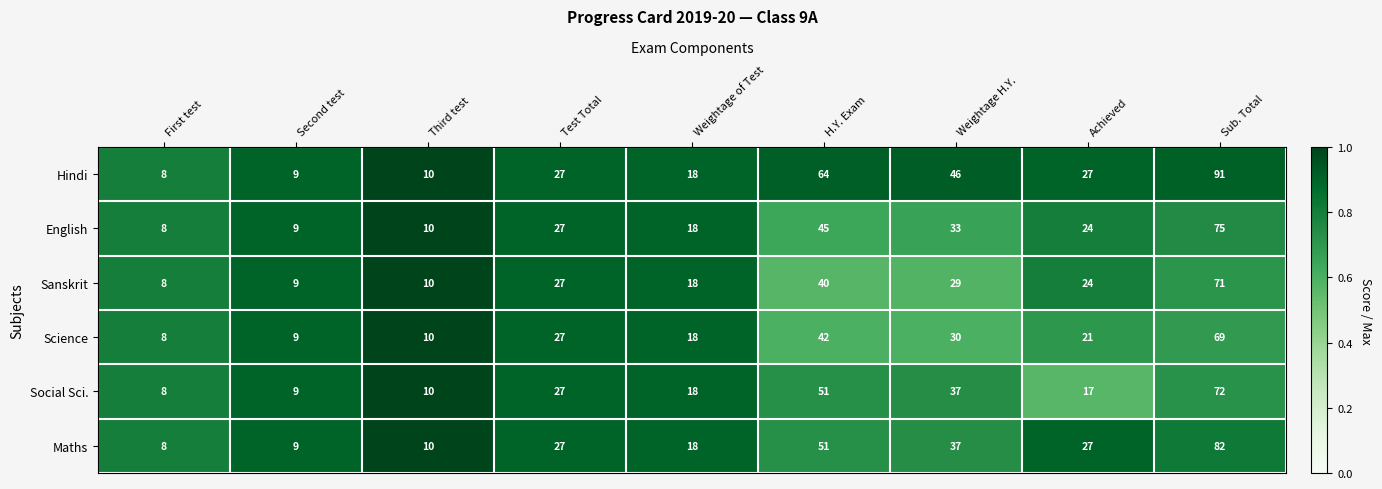

At which category is the sum across all series the highest?

Sub. Total